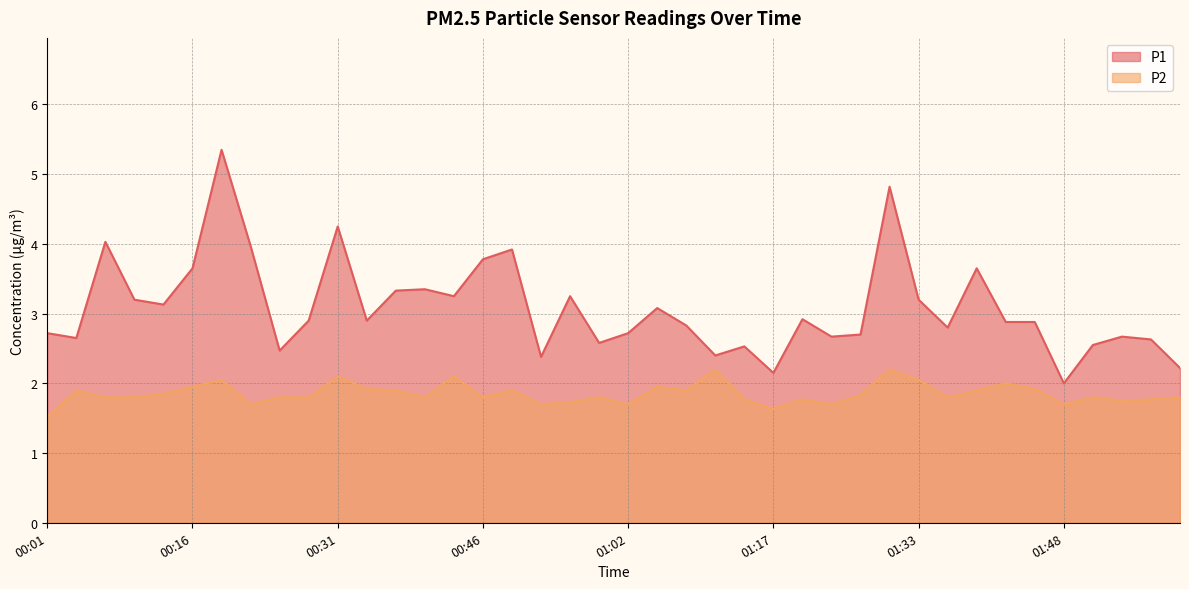

At which label is P2 closest to 1?

00:01